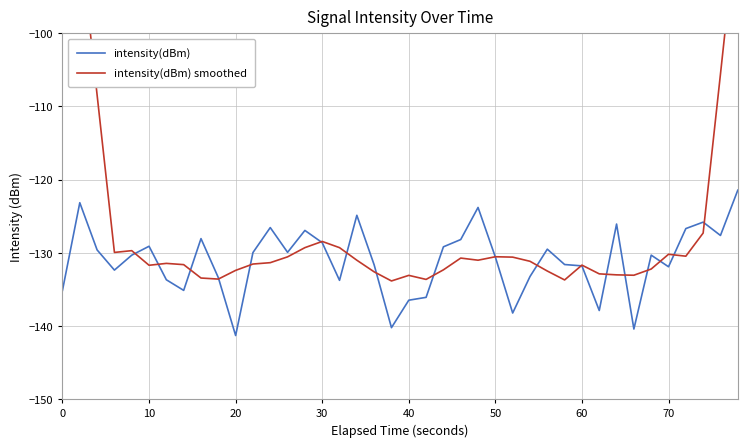

Reading left to right, list all the values displayed in this chart.

intensity(dBm): -135.1	-123.1	-129.6	-132.4	-130.3	-129.1	-133.7	-135.1	-128.1	-133.4	-141.3	-130.0	-126.5	-129.9	-126.9	-128.6	-133.8	-124.9	-131.6	-140.2	-136.5	-136.1	-129.2	-128.2	-123.8	-130.6	-138.2	-133.2	-129.5	-131.6	-131.8	-137.9	-126.1	-140.4	-130.3	-131.9	-126.7	-125.8	-127.6	-121.4
intensity(dBm) smoothed: -64.6	-86.7	-108.4	-129.9	-129.7	-131.7	-131.4	-131.6	-133.4	-133.6	-132.4	-131.5	-131.3	-130.5	-129.3	-128.4	-129.3	-131.0	-132.6	-133.8	-133.1	-133.6	-132.3	-130.7	-131.0	-130.5	-130.6	-131.2	-132.5	-133.7	-131.7	-132.9	-133.0	-133.1	-132.2	-130.2	-130.5	-127.3	-105.6	-83.6